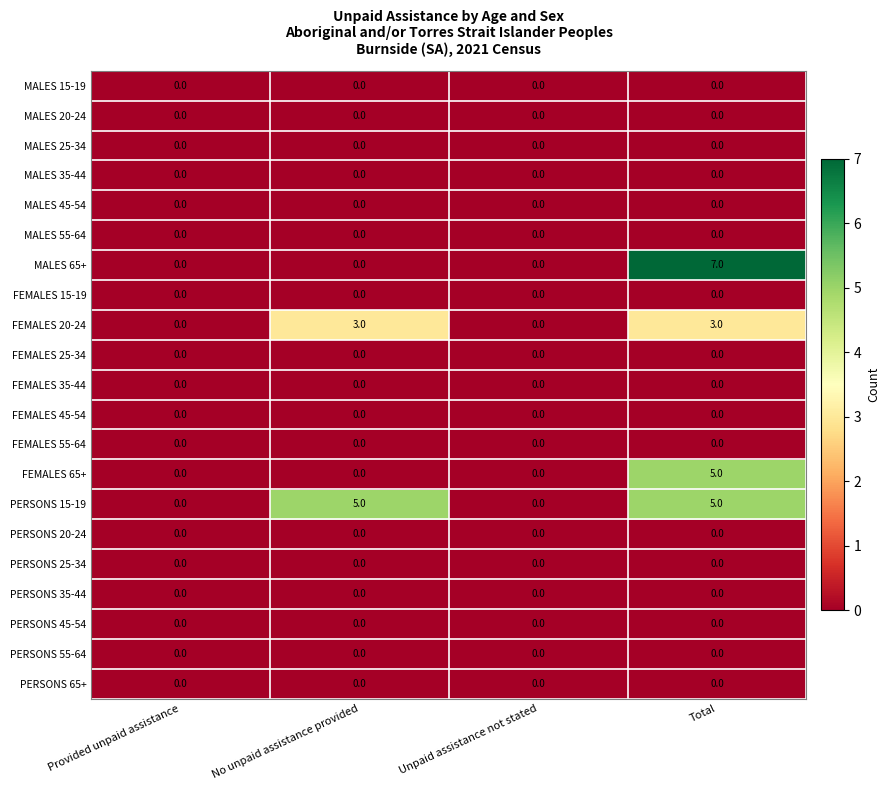

The value of FEMALES 25-34 at No unpaid assistance provided is 0. True or false?

True